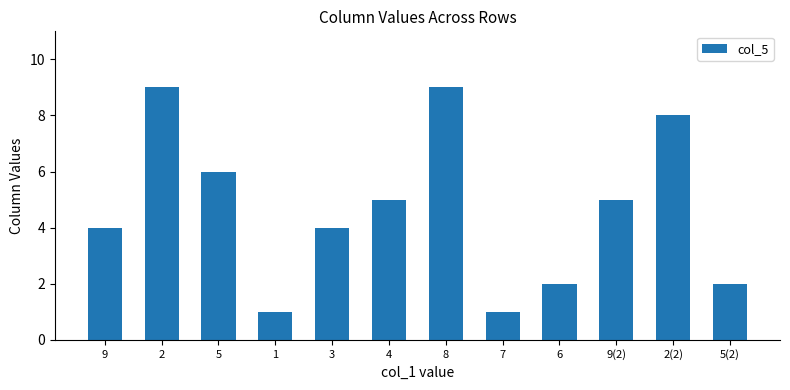

What is the change in value from 4 to 7?

-4